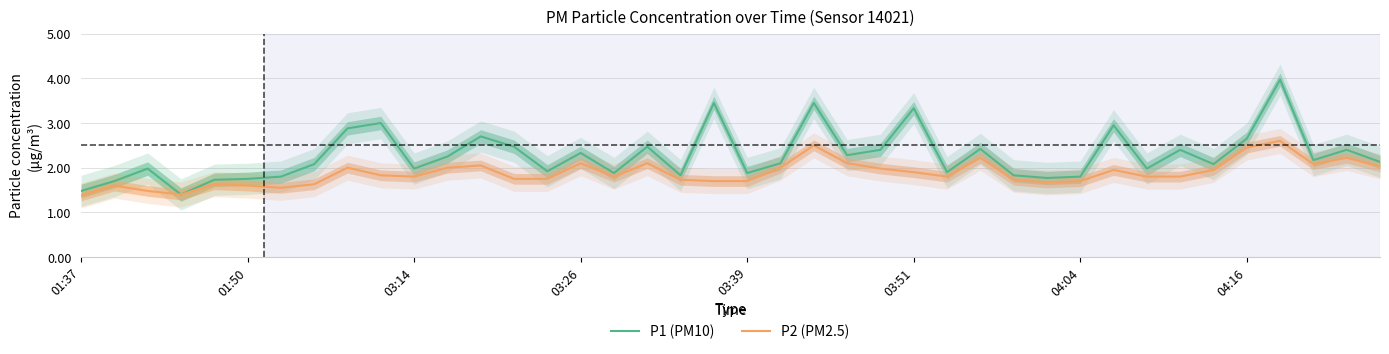

The P2 (PM2.5) series shows 3.4 at 39. True or false?

False